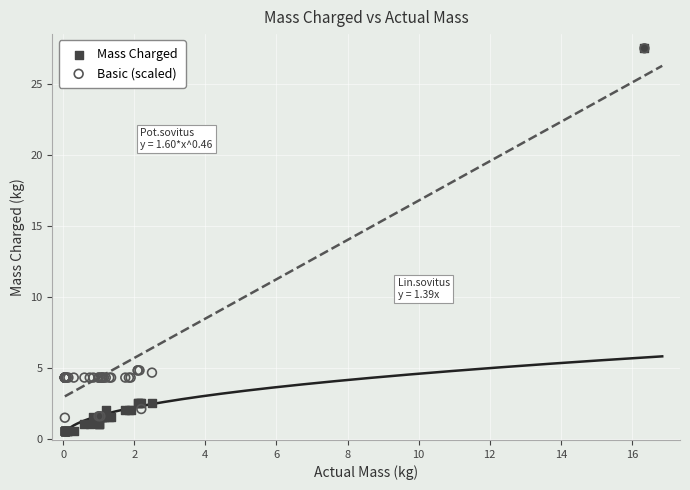

Which series has the widest spread of Y values?

Mass Charged